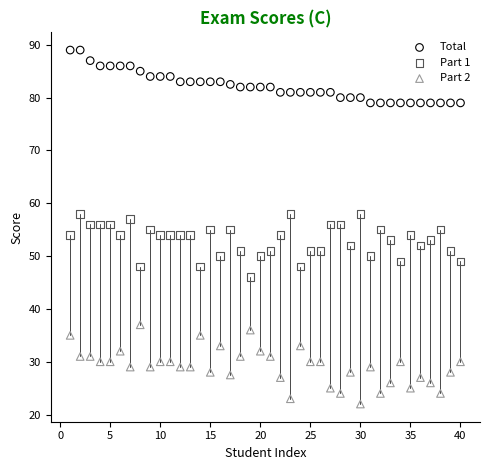

Across all data points, what is the range of Y values (max minus min)?

67.0